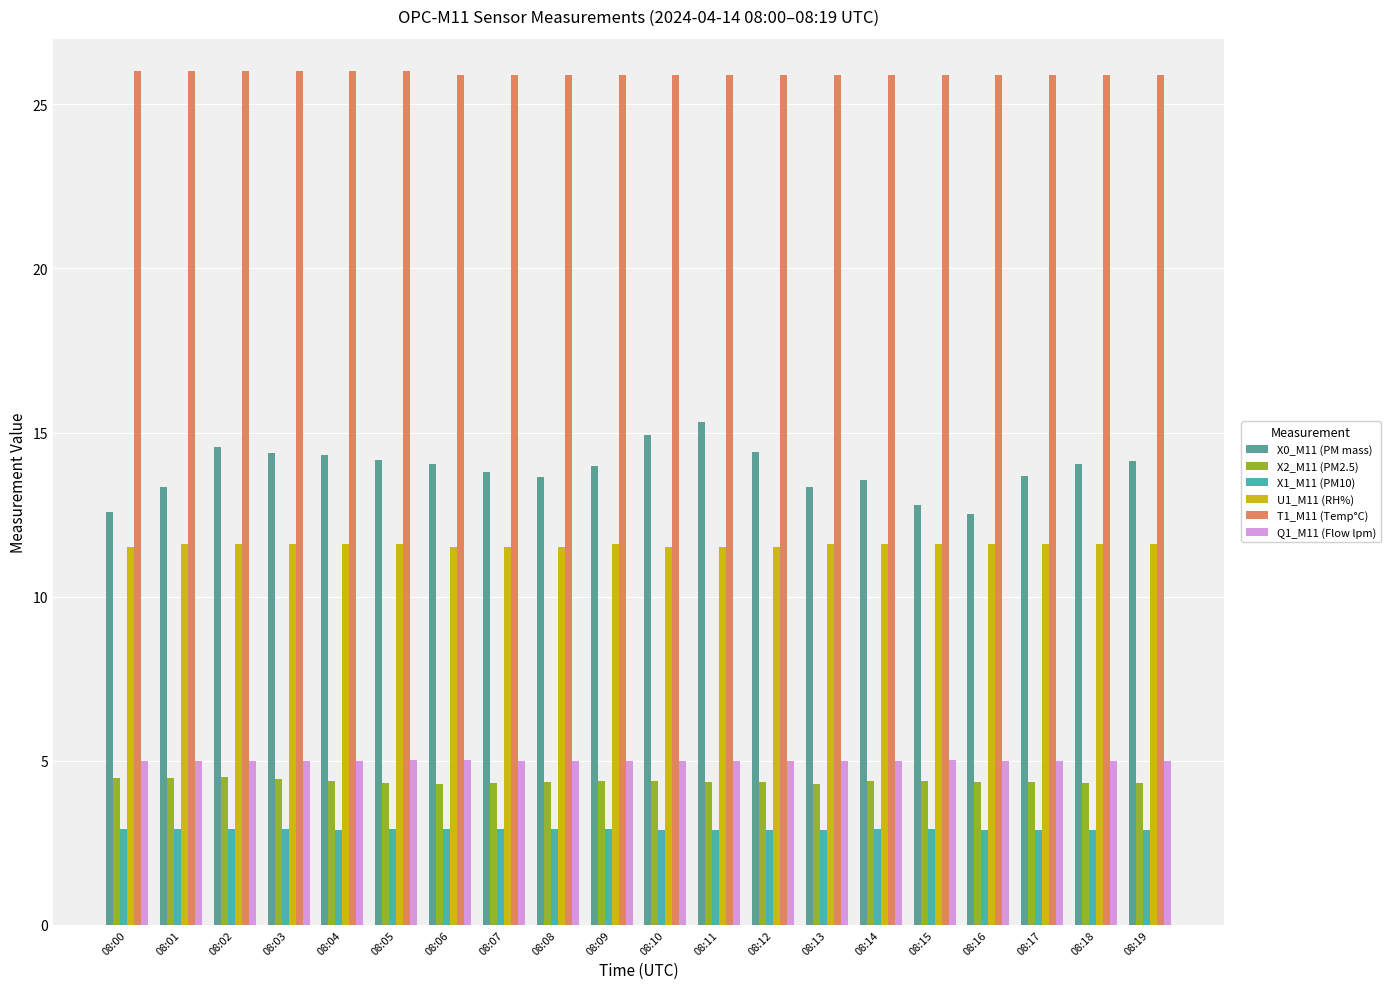

Reading right to left, list all the values displayed in this chart.

X0_M11 (PM mass): 14.1	14.1	13.7	12.5	12.8	13.5	13.3	14.4	15.3	14.9	14.0	13.6	13.8	14.1	14.2	14.3	14.4	14.6	13.3	12.6
X2_M11 (PM2.5): 4.3	4.3	4.3	4.3	4.4	4.4	4.3	4.3	4.4	4.4	4.4	4.3	4.3	4.3	4.3	4.4	4.4	4.5	4.5	4.5
X1_M11 (PM10): 2.9	2.9	2.9	2.9	2.9	2.9	2.9	2.9	2.9	2.9	2.9	2.9	2.9	2.9	2.9	2.9	2.9	2.9	2.9	2.9
U1_M11 (RH%): 11.6	11.6	11.6	11.6	11.6	11.6	11.6	11.5	11.5	11.5	11.6	11.5	11.5	11.5	11.6	11.6	11.6	11.6	11.6	11.5
T1_M11 (Temp°C): 25.9	25.9	25.9	25.9	25.9	25.9	25.9	25.9	25.9	25.9	25.9	25.9	25.9	25.9	26.0	26.0	26.0	26.0	26.0	26.0
Q1_M11 (Flow lpm): 5.0	5.0	5.0	5.0	5.0	5.0	5.0	5.0	5.0	5.0	5.0	5.0	5.0	5.0	5.0	5.0	5.0	5.0	5.0	5.0